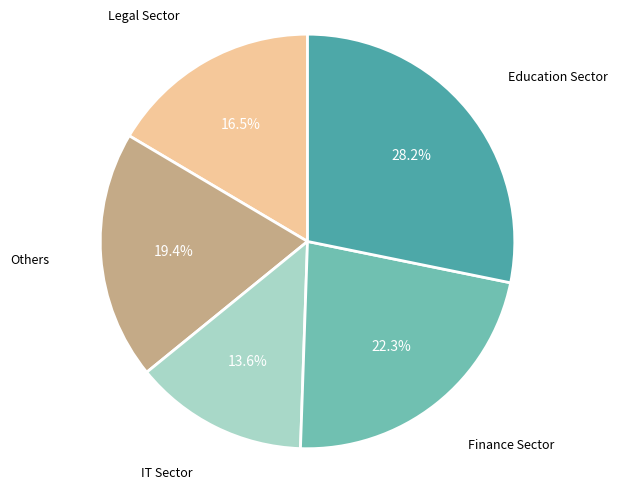

Between IT Sector and Finance Sector, which is larger?

Finance Sector